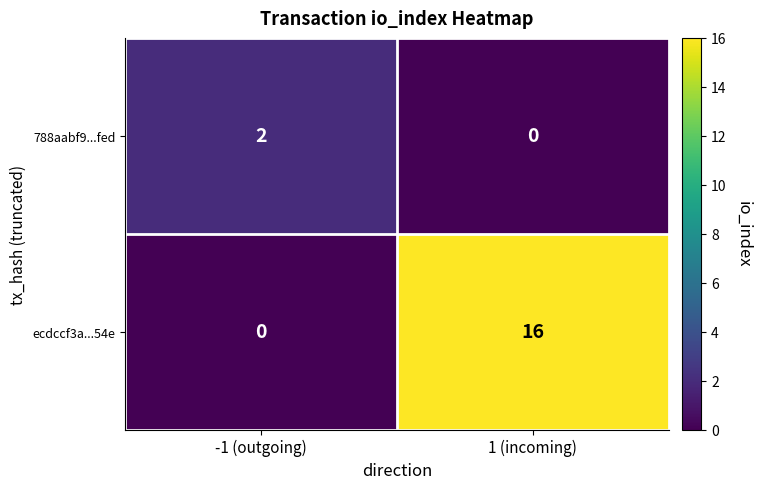

Is the value of 788aabf9...fed at -1 (outgoing) greater than the value of ecdccf3a...54e at 1 (incoming)?

No